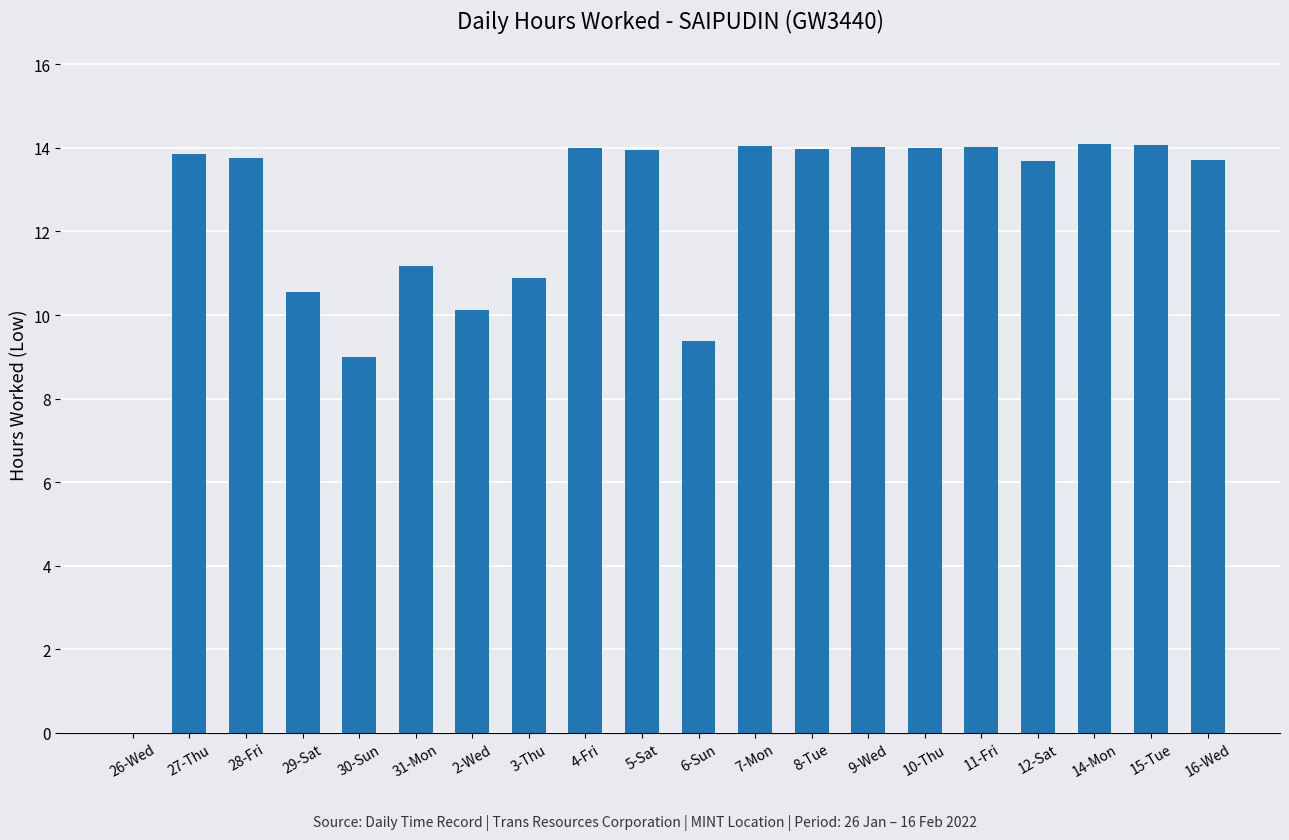

What is the change in value from 27-Thu to 29-Sat?

-3.3